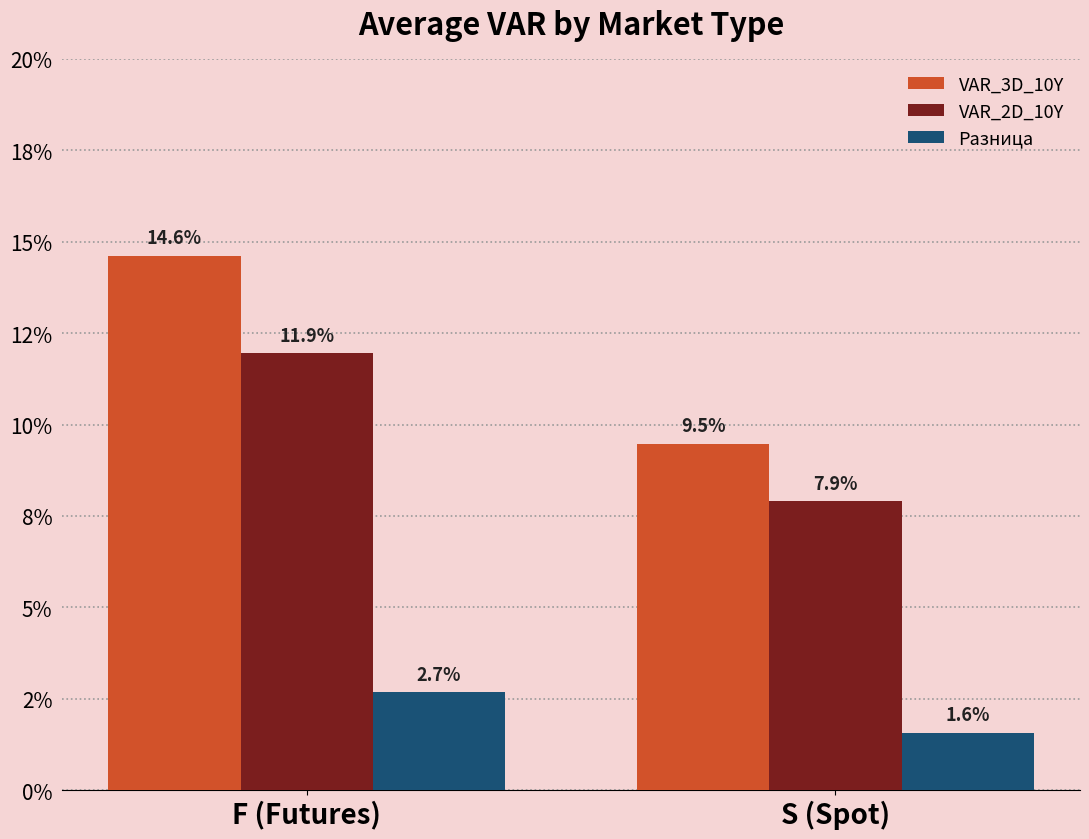

What are all the series names shown in the legend?

VAR_3D_10Y, VAR_2D_10Y, Разница